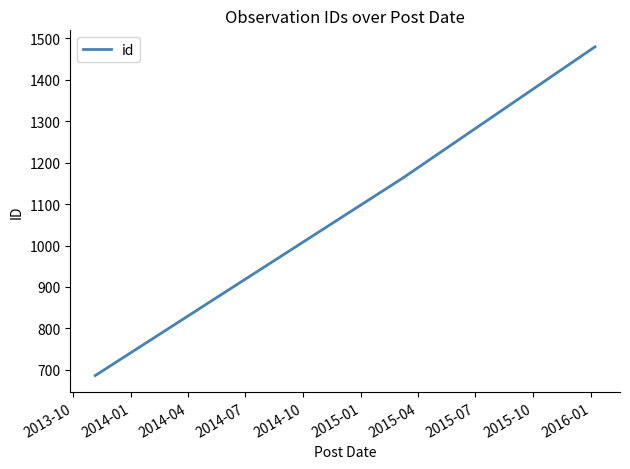

What is the sum of all values?

3329